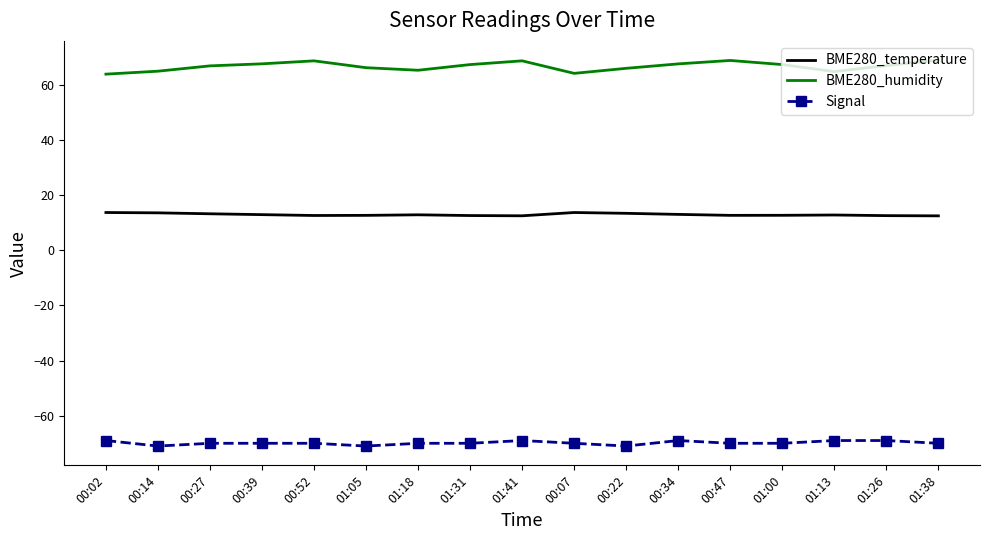

Rank the series by their maximum value, from highest to lowest.

BME280_humidity, BME280_temperature, Signal